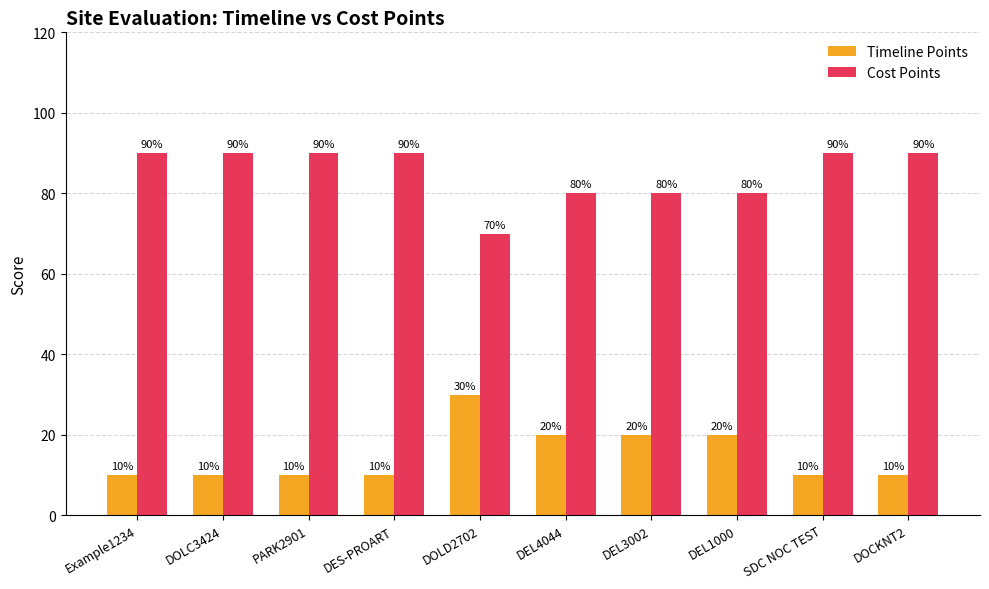

Count the number of categories in the chart.

10